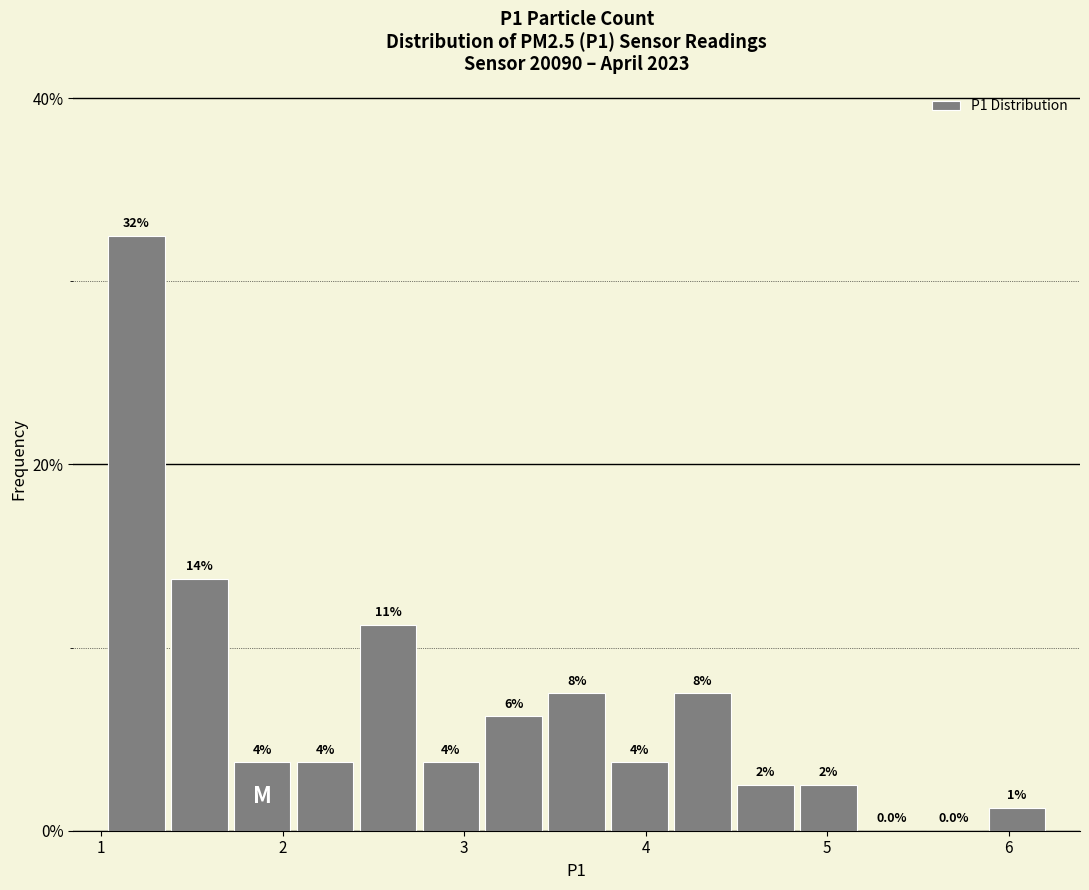

Around what value on the x-axis is the tallest bar? Give the approximate position of its centre, as read against the axis.

1.2